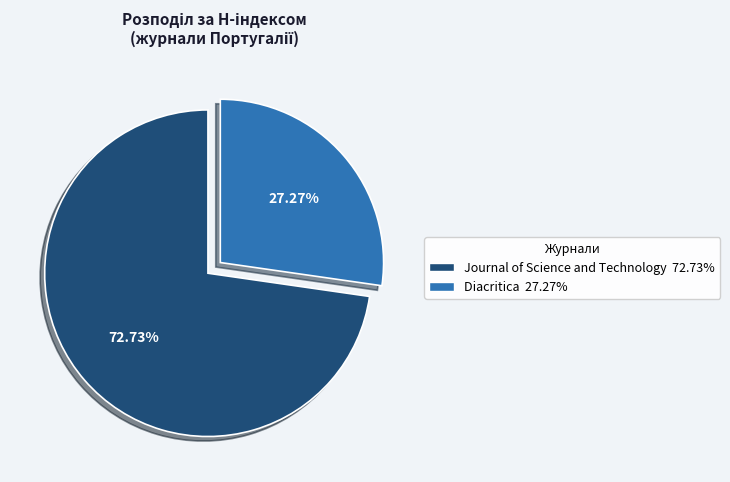

Count the number of slices in the pie.

2